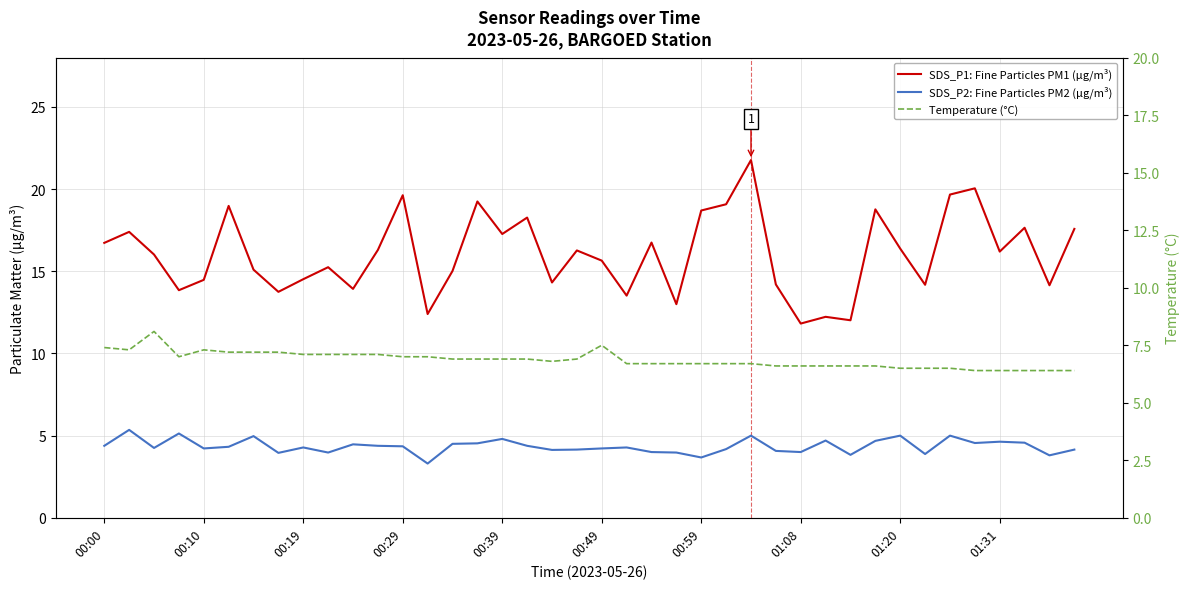

What is the greatest value displayed?

21.8